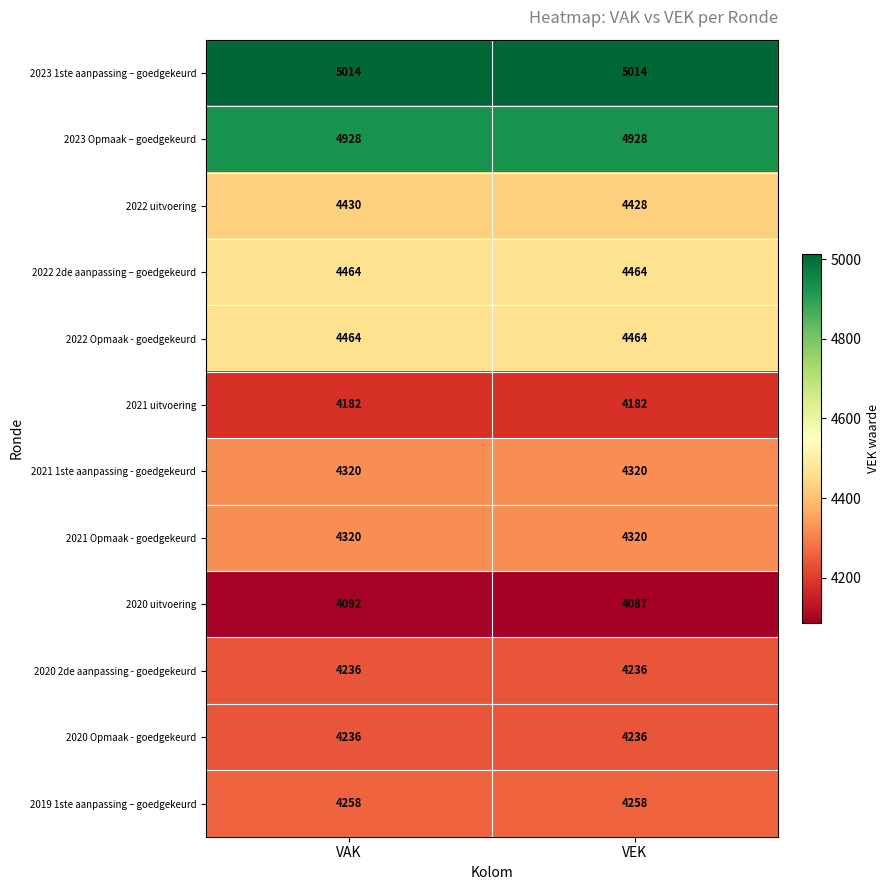

Which series has the largest total across all categories?

2023 1ste aanpassing – goedgekeurd